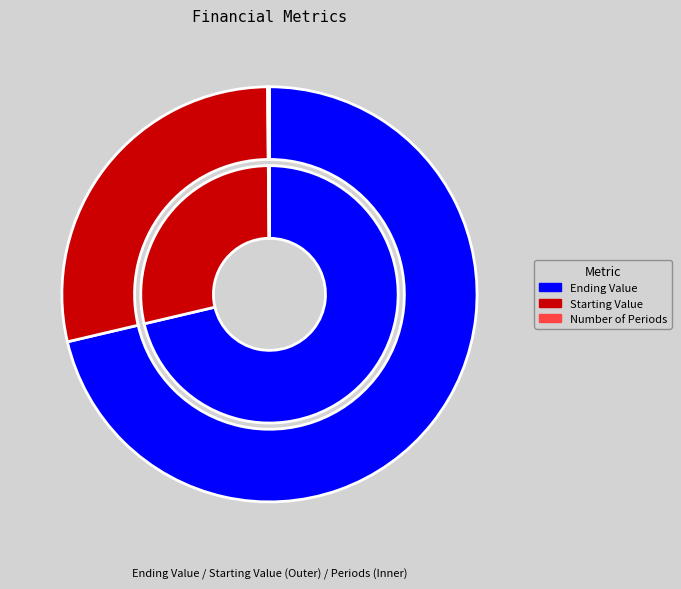

Count the number of slices in the pie.

4